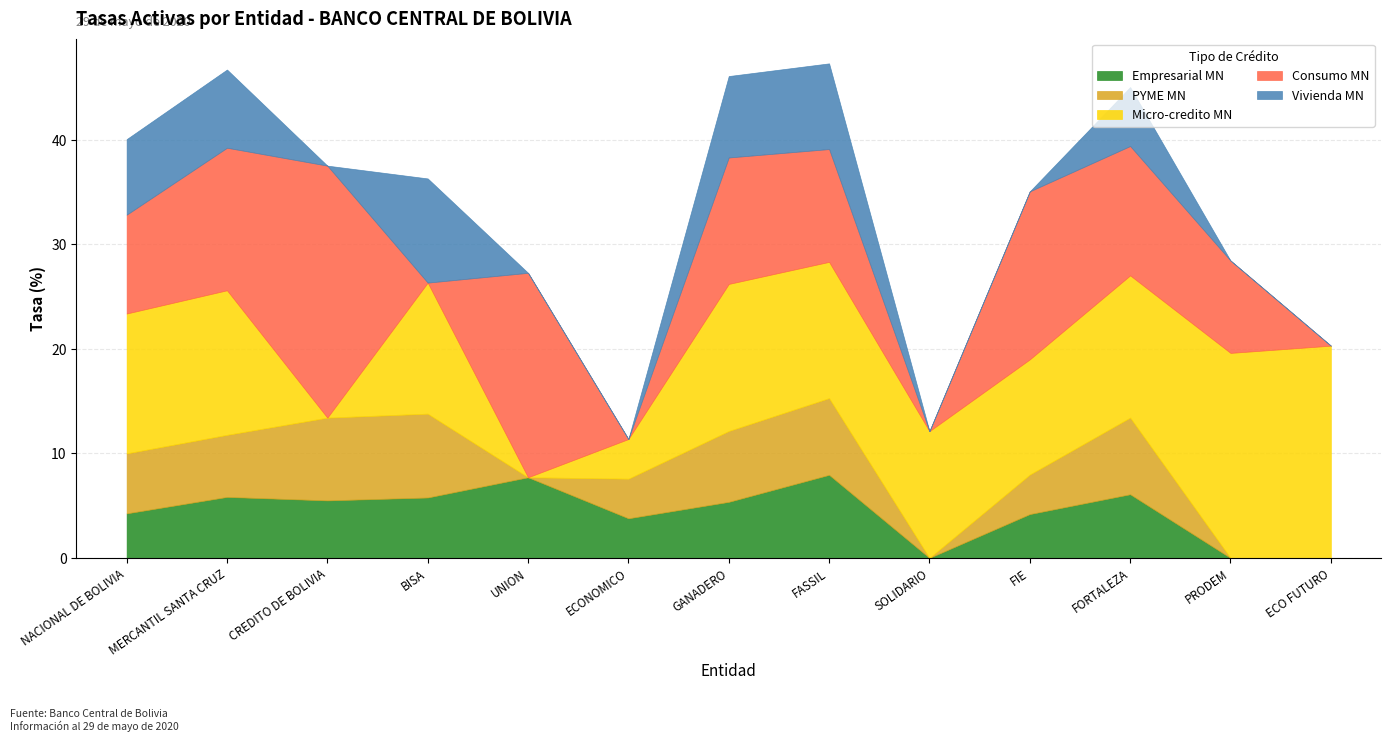

At which category is the sum across all series the highest?

FASSIL